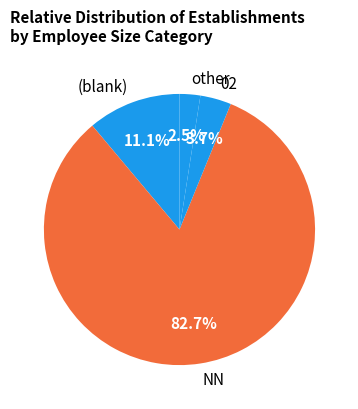

To the nearest percent, what is the difference between the largest and smallest slice percentages?

80%